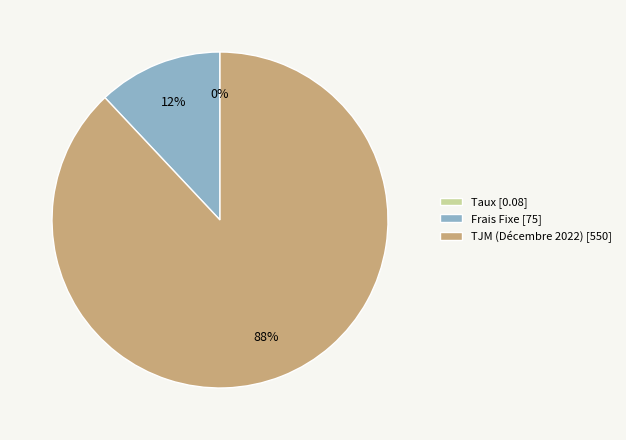

Is there any slice that represents more than half of the pie?

Yes